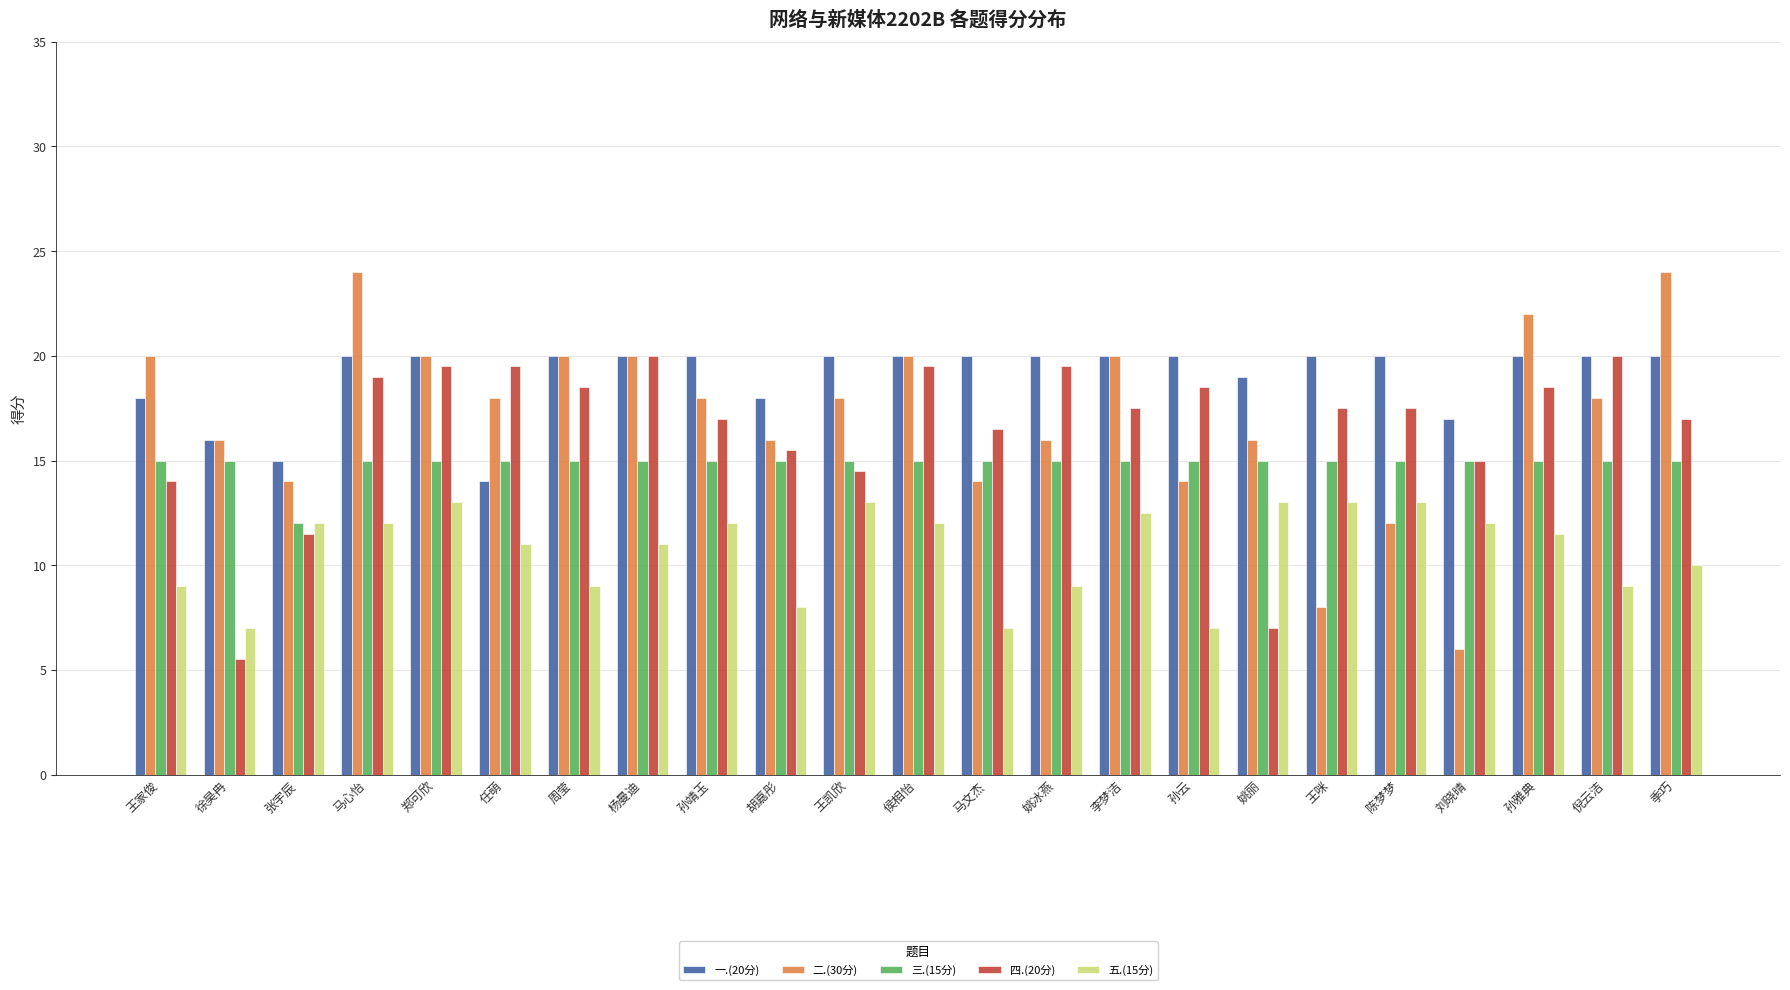

Does the chart contain stacked bars?

No